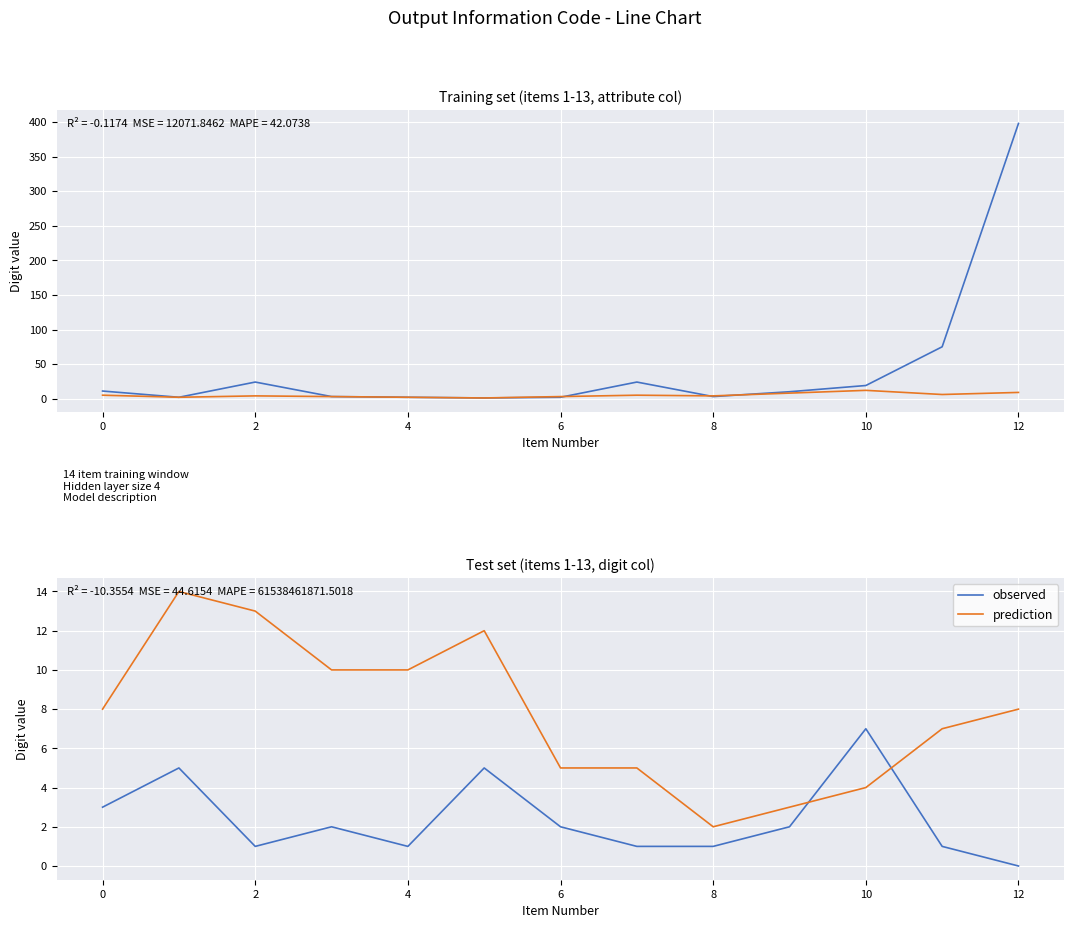

Reading left to right, transcribe all the data shown in this chart.

observed: 3	5	1	2	1	5	2	1	1	2	7	1	0
prediction: 8	14	13	10	10	12	5	5	2	3	4	7	8